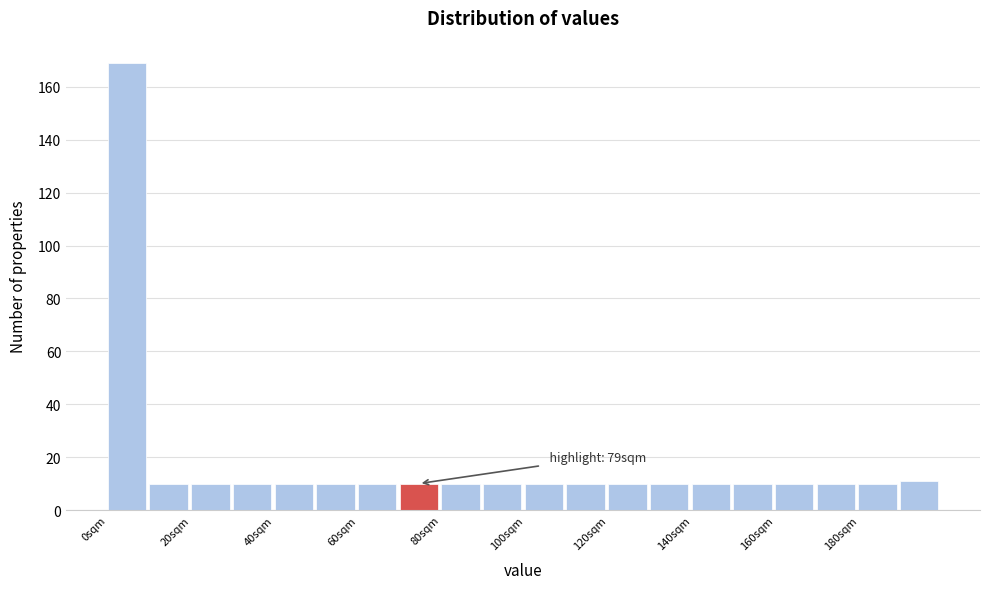

Which range on the x-axis has the tallest bar?

0 to 10